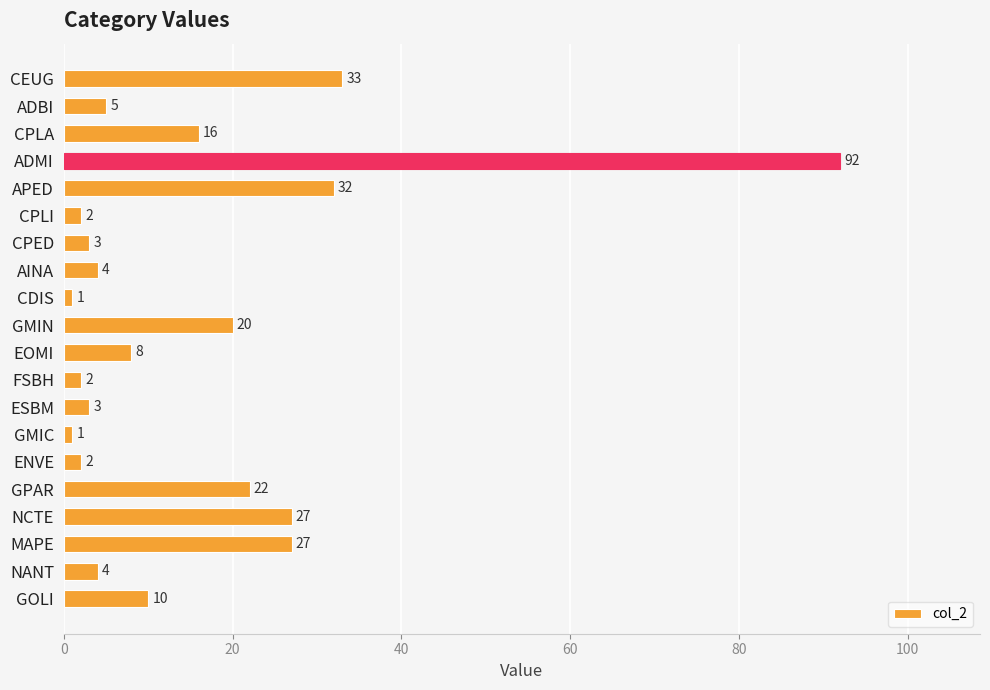

Which has a higher value, GOLI or GMIC?

GOLI